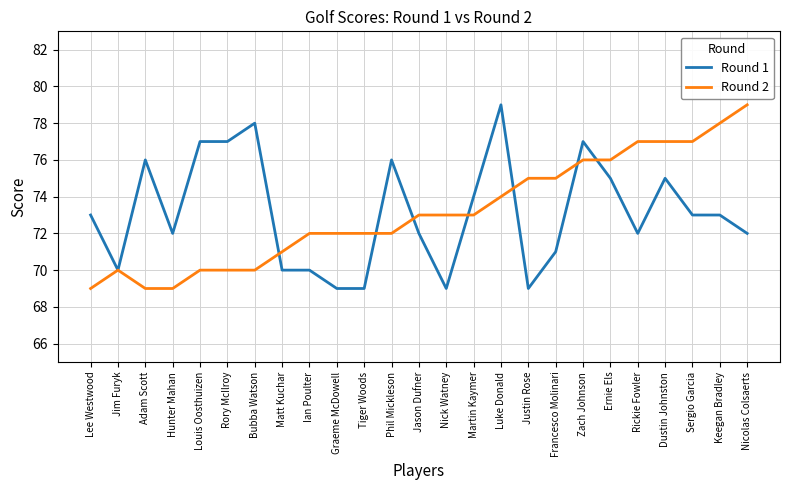

What is the highest value of the Round 1 series?

79